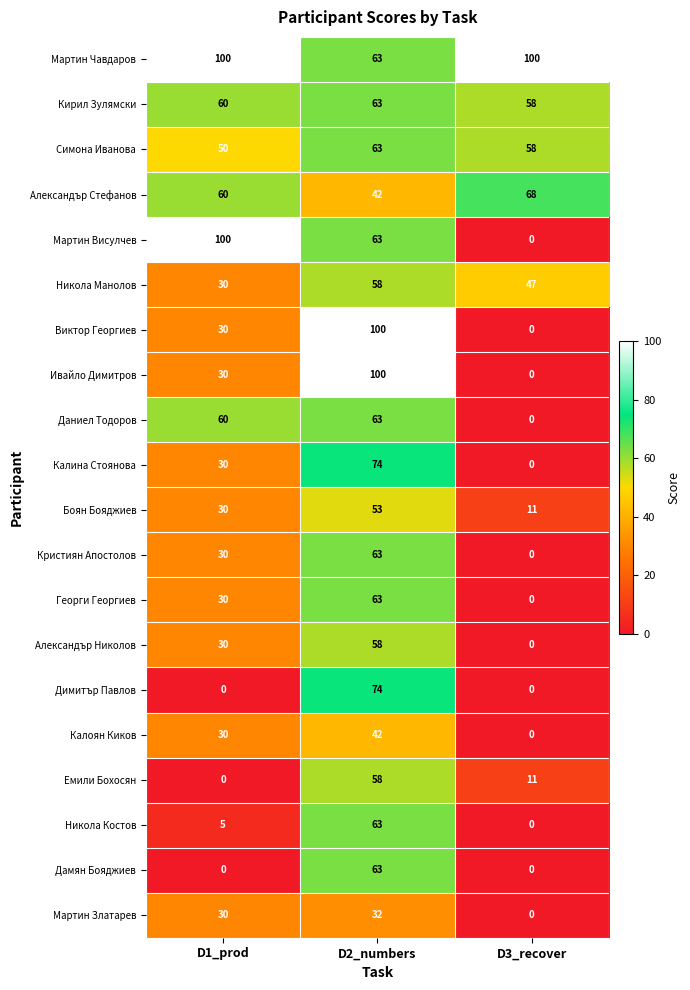

At how many categories does at least one series exceed 77?

3